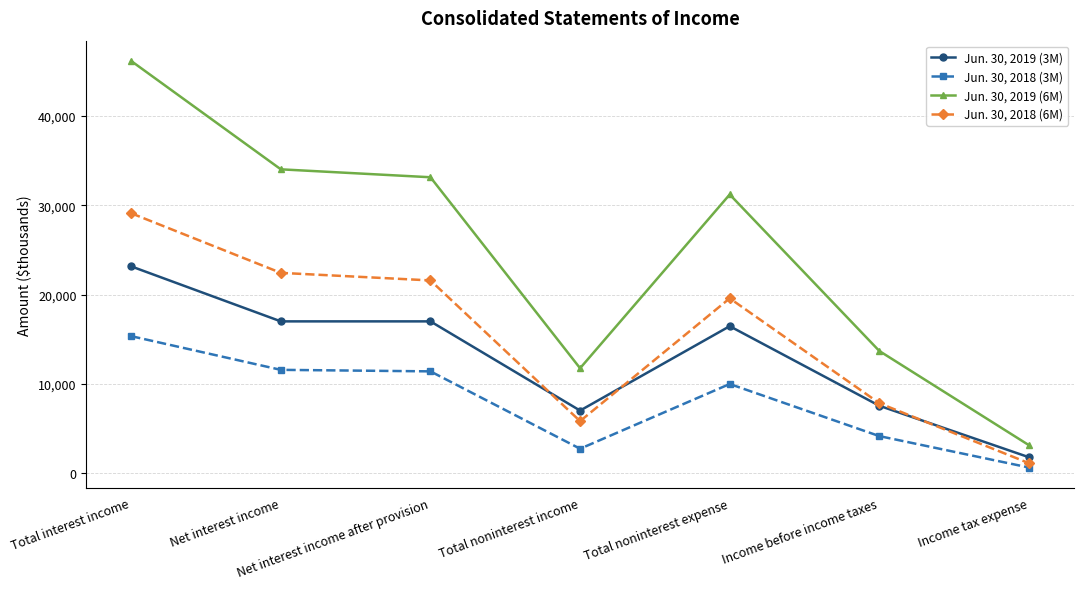

What is the value of the Jun. 30, 2018 (3M) point at the 6th from the left?

4178